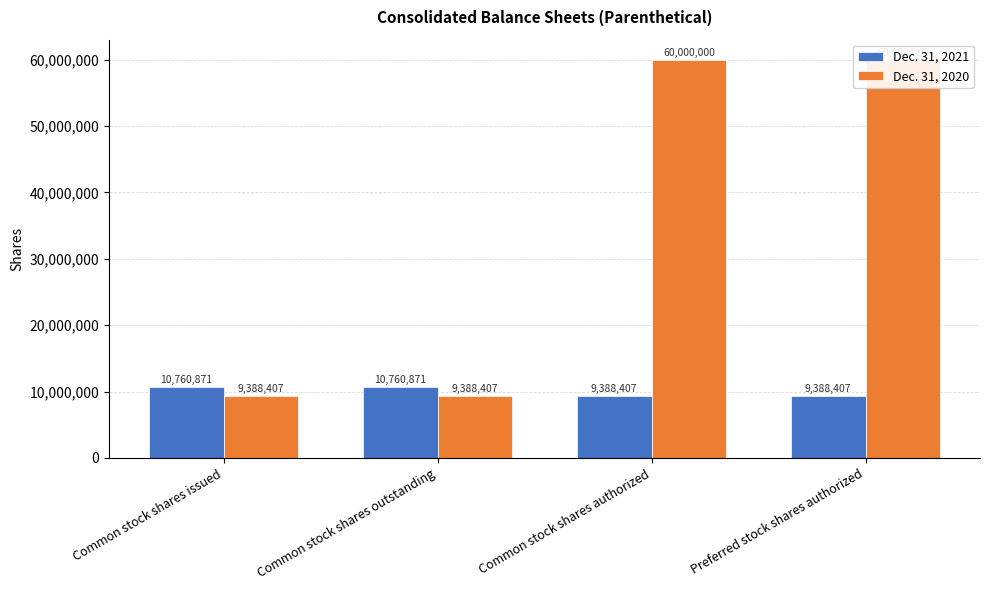

Rank the series at Common stock shares outstanding from highest to lowest value.

Dec. 31, 2021, Dec. 31, 2020